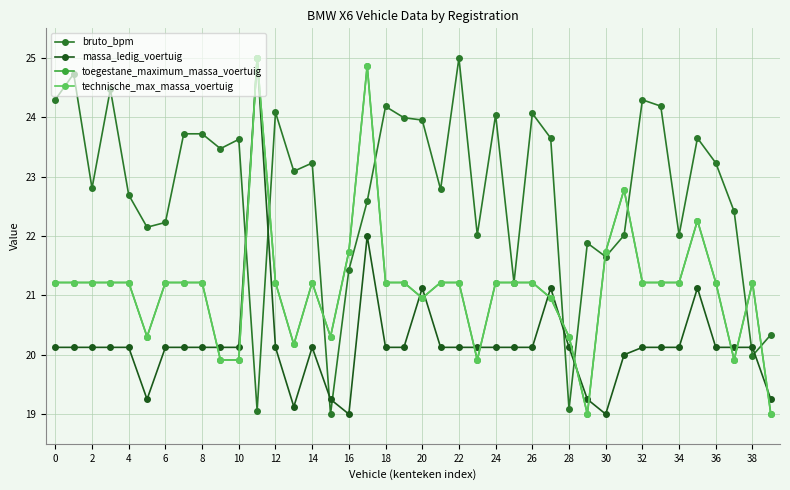

True or false: technische_max_massa_voertuig has more than 0 points higher than both neighbors.

True